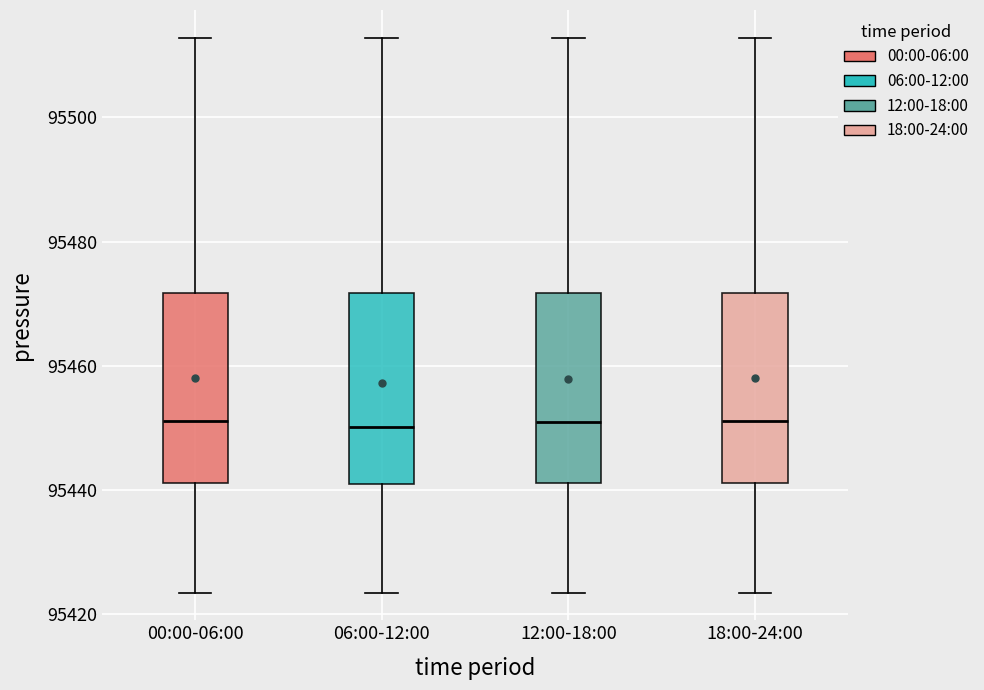

Reading left to right, transcribe this box plot: for each box, give where its median line is, the range the box spans, and where its two whiskers end, as read against the y-axis. The values are not printed on the chart, so give them approximately, as read against the axis.

00:00-06:00: median 95452, box 95442 to 95472, whiskers 95424 to 95512
06:00-12:00: median 95450, box 95440 to 95472, whiskers 95424 to 95512
12:00-18:00: median 95450, box 95442 to 95472, whiskers 95424 to 95512
18:00-24:00: median 95452, box 95442 to 95472, whiskers 95424 to 95512